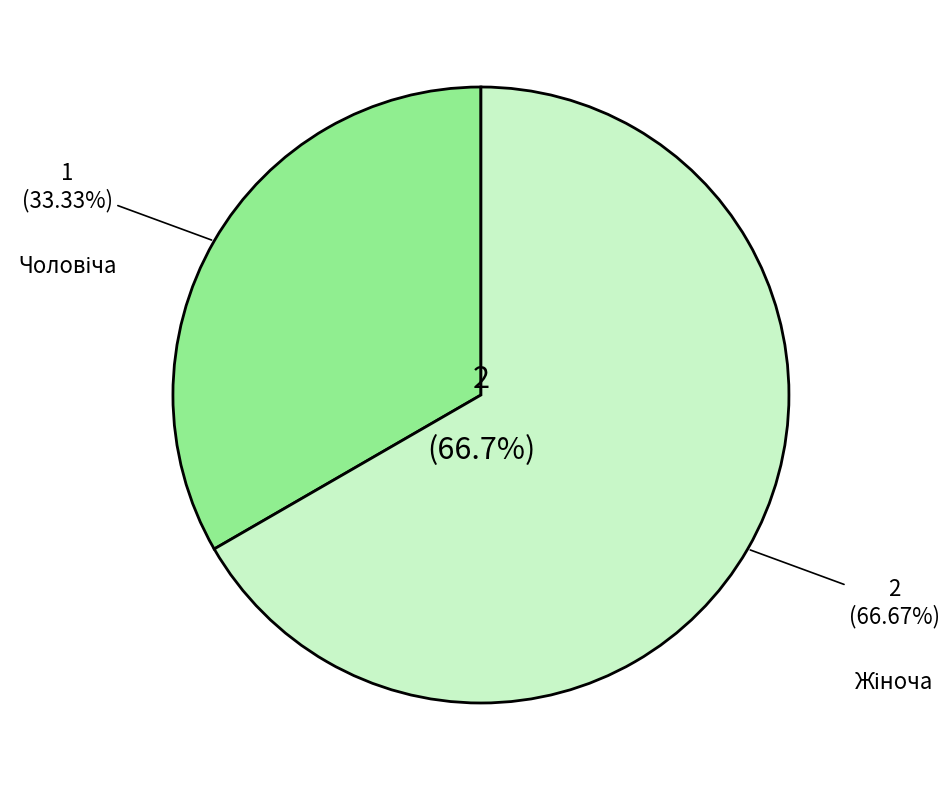

Do Жіноча and Чоловіча together represent more than half of the pie?

Yes